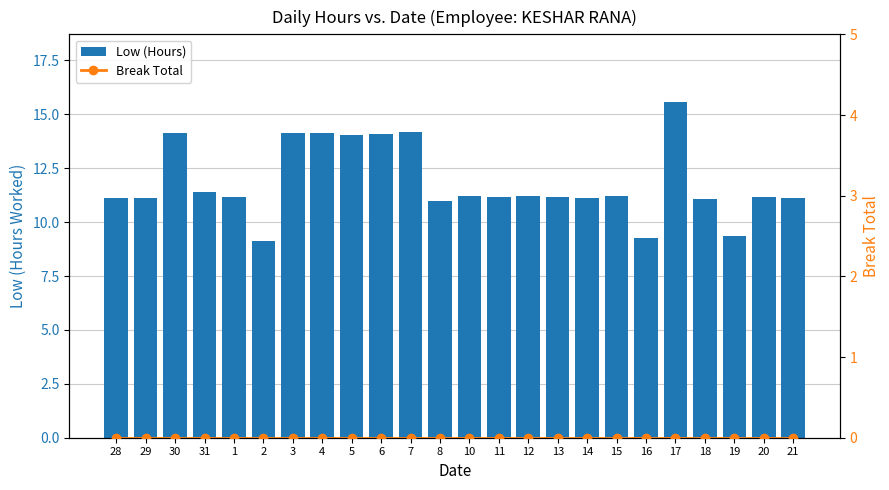

Reading left to right, extract all data points from this chart.

Low (Hours): 11.1	11.1	14.2	11.4	11.2	9.1	14.1	14.1	14.1	14.1	14.2	11.0	11.2	11.2	11.2	11.2	11.1	11.2	9.3	15.6	11.1	9.3	11.2	11.1
Break Total: 0.0	0.0	0.0	0.0	0.0	0.0	0.0	0.0	0.0	0.0	0.0	0.0	0.0	0.0	0.0	0.0	0.0	0.0	0.0	0.0	0.0	0.0	0.0	0.0